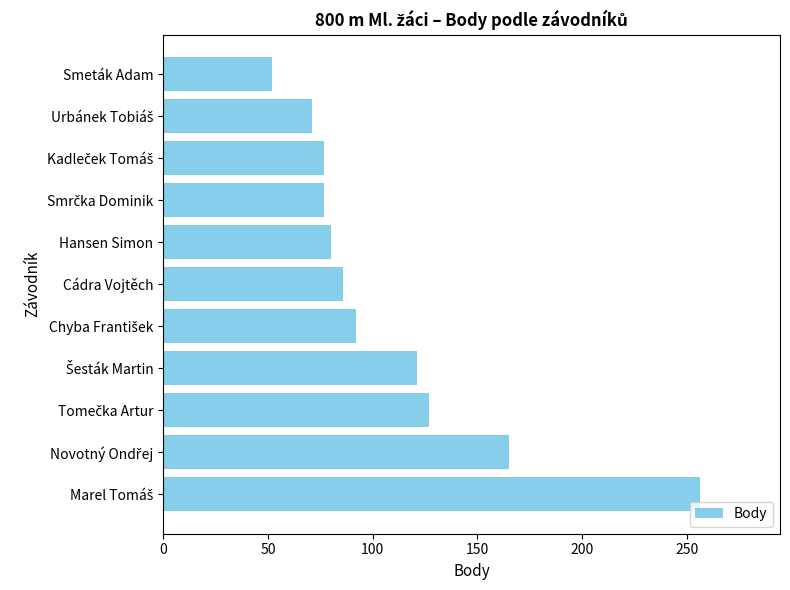

The chart shows a value of 154 at Cádra Vojtěch. True or false?

False